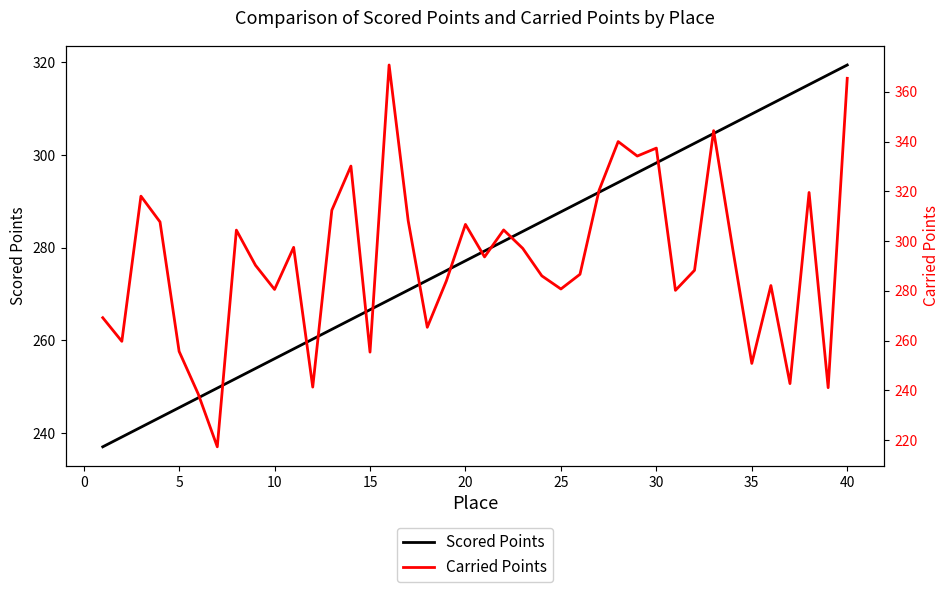

What is the value of the Carried Points point at the 4th from the left?

307.7